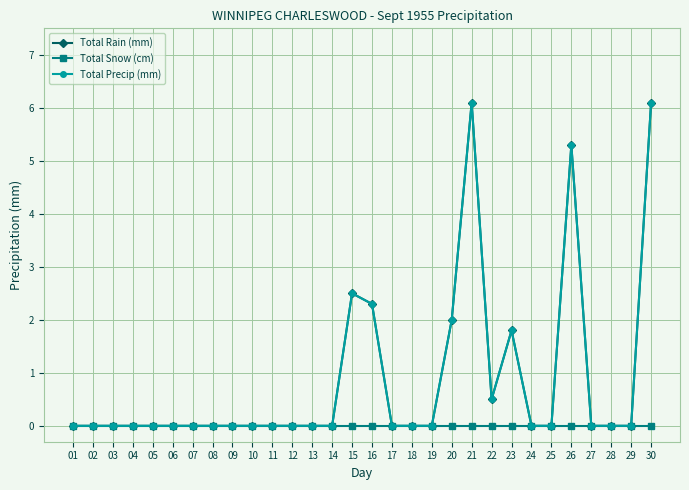

At which label does Total Precip (mm) reach its peak?

21